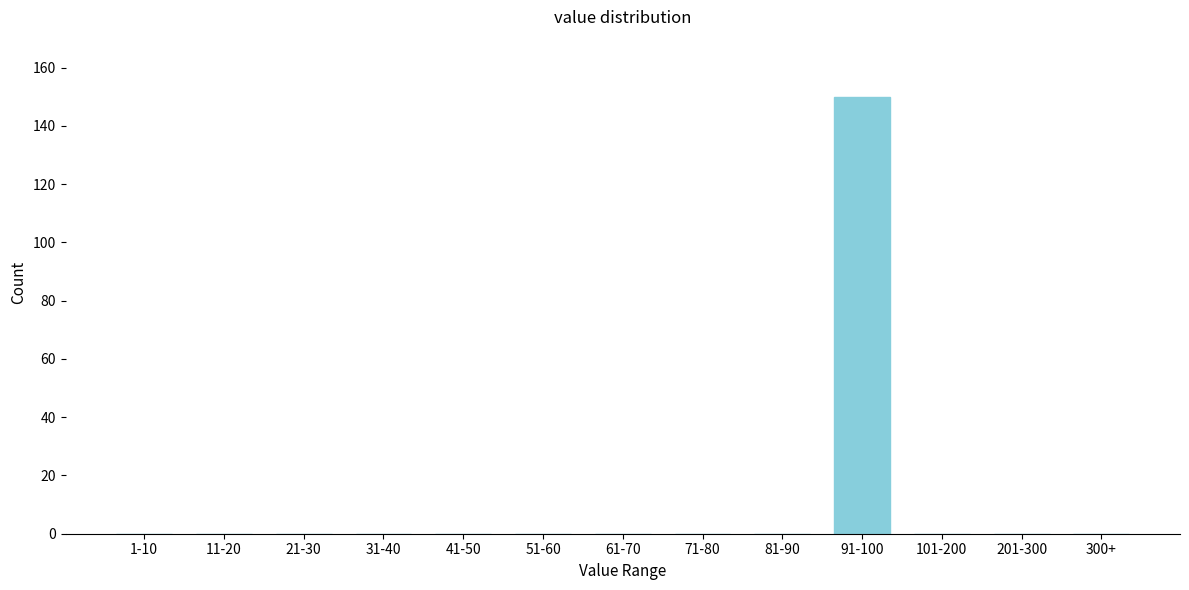

Reading left to right, extract all data points from this chart.

1-10=0	11-20=0	21-30=0	31-40=0	41-50=0	51-60=0	61-70=0	71-80=0	81-90=0	91-100=150	101-200=0	201-300=0	300+=0